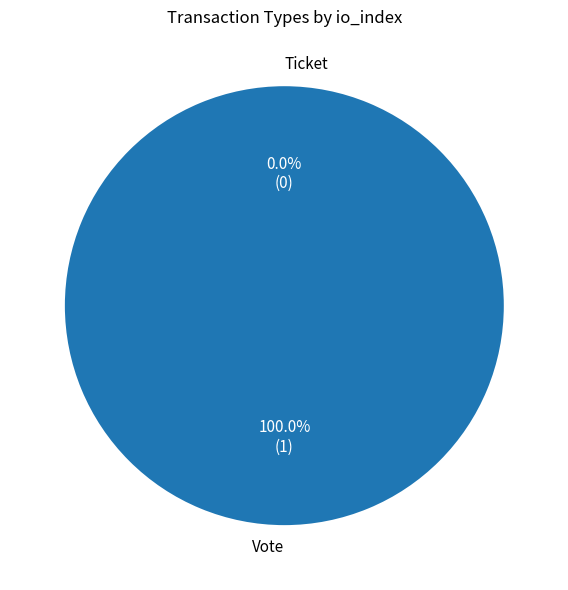

To the nearest percent, what percentage of the pie is Vote?

100%